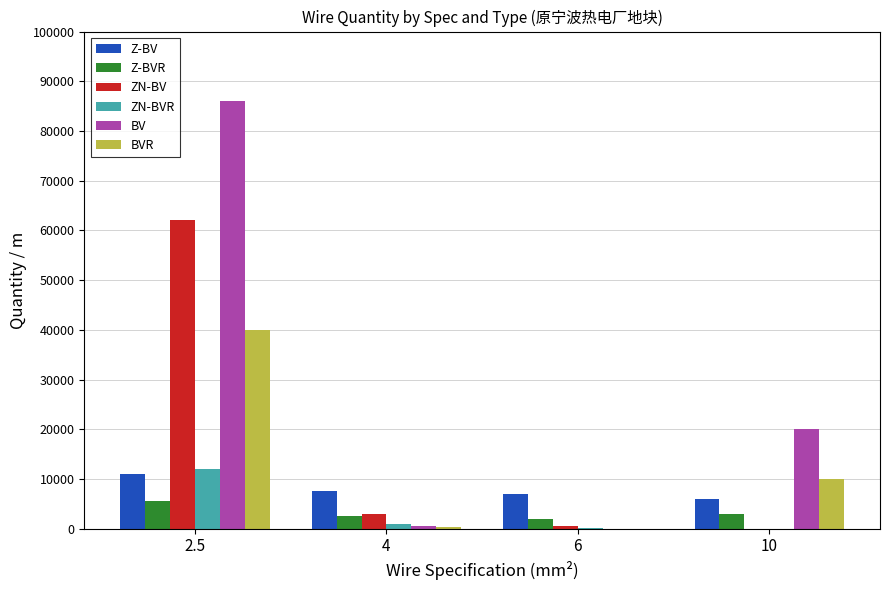

True or false: ZN-BV has a value of 3000 at 4.

True